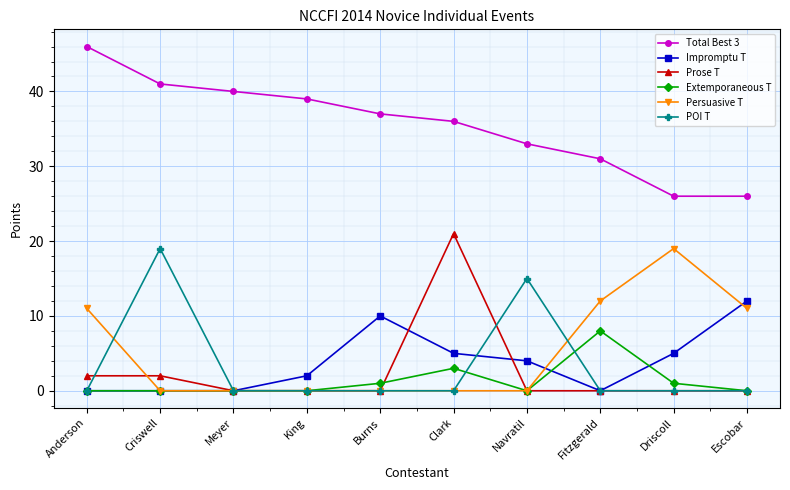

True or false: POI T and Total Best 3 intersect in this chart.

False